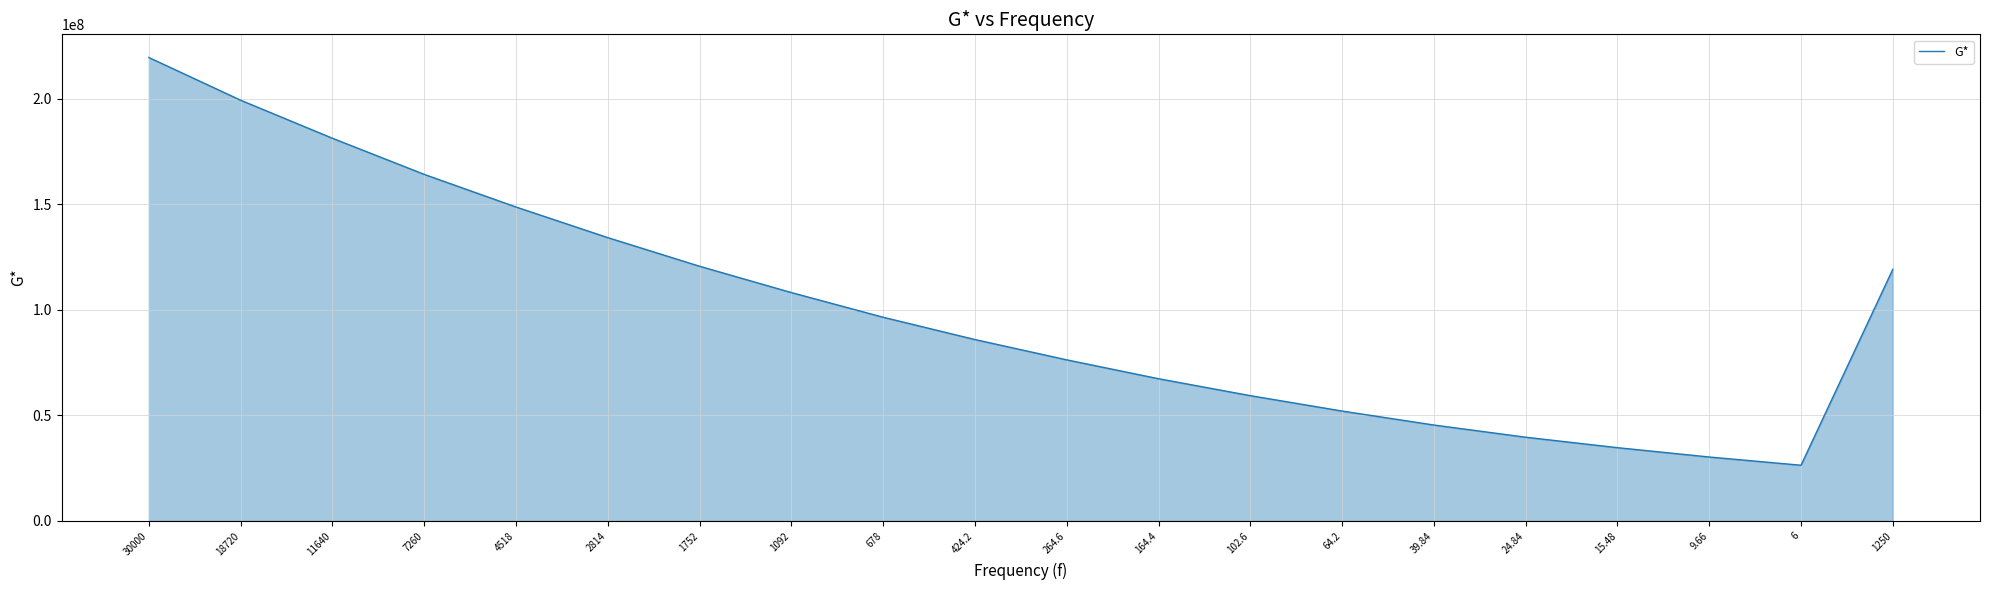

What is the sum of all values?

2008637000